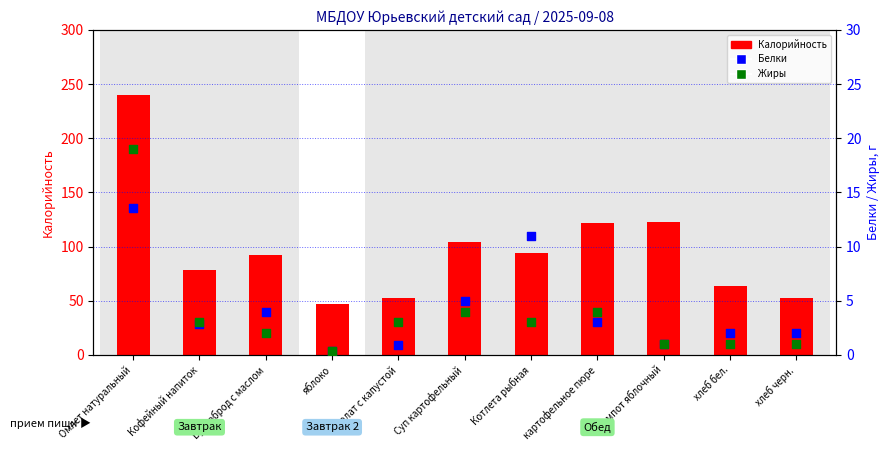

Which series has the largest total across all categories?

Калорийность